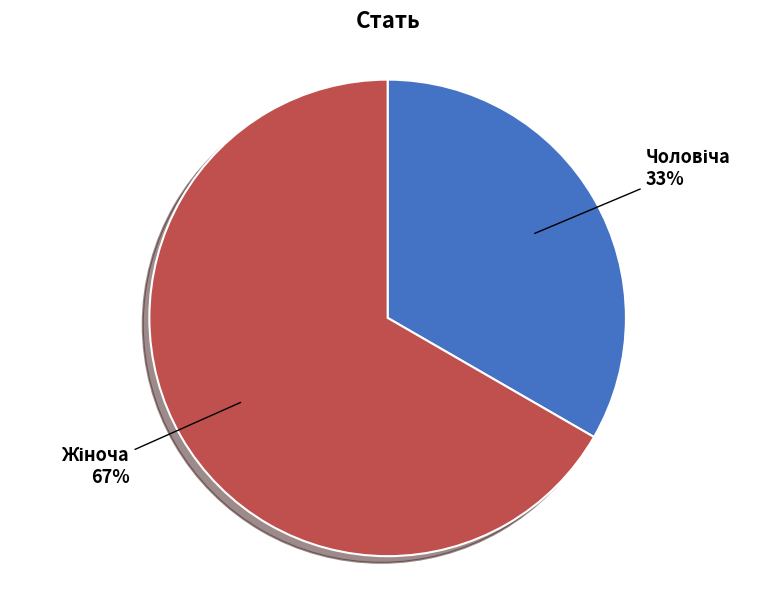

Is there any slice that represents more than half of the pie?

Yes